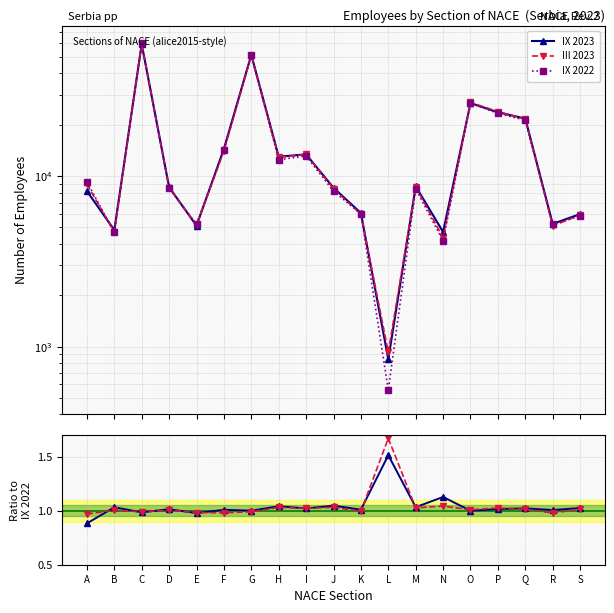

Reading left to right, what are all the values shown in this chart?

IX 2023: 0.9	1.0	1.0	1.0	1.0	1.0	1.0	1.0	1.0	1.0	1.0	1.5	1.0	1.1	1.0	1.0	1.0	1.0	1.0
III 2023: 1.0	1.0	1.0	1.0	1.0	1.0	1.0	1.0	1.0	1.0	1.0	1.7	1.0	1.0	1.0	1.0	1.0	1.0	1.0
IX 2022: 9253.0	4674.0	60310.0	8496.0	5229.0	14316.0	51397.0	12485.0	13139.0	8156.0	6014.0	556.0	8431.0	4170.0	26819.0	23323.0	21279.0	5210.0	5841.0